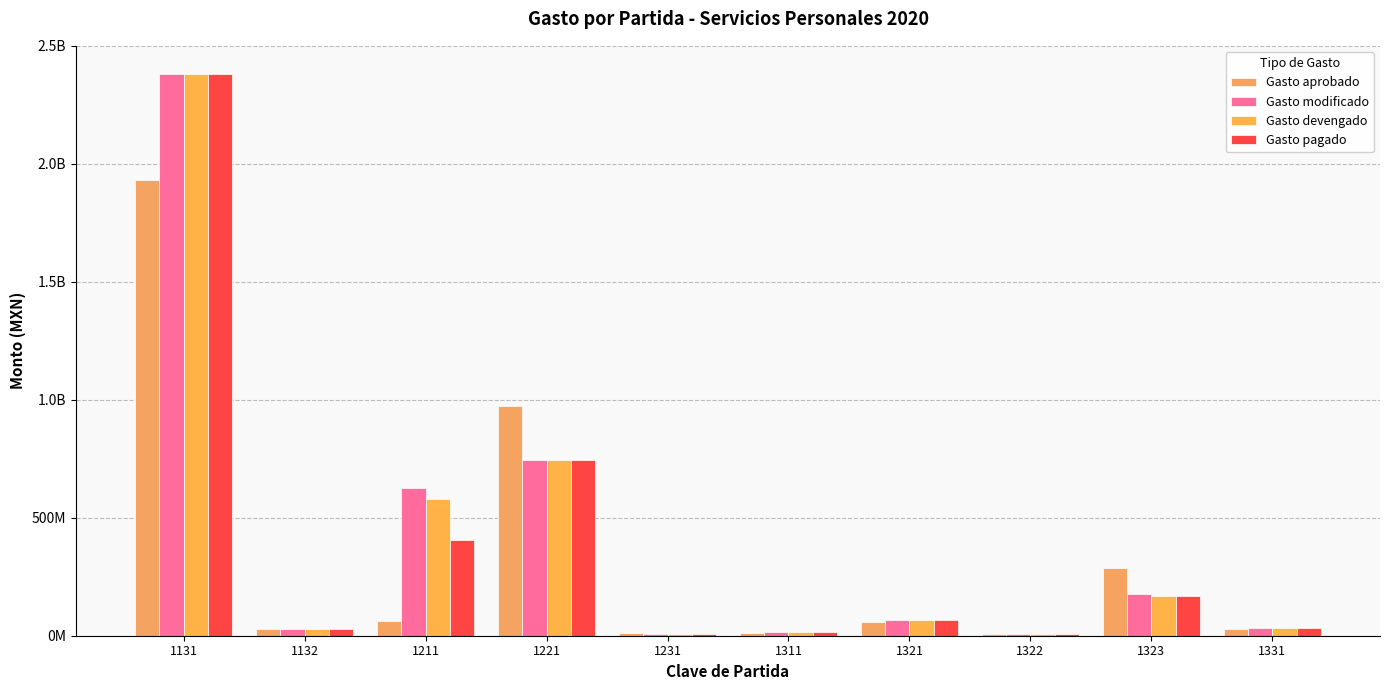

Reading right to left, transcribe all the data shown in this chart.

Gasto aprobado: 27000000.0	287940122.0	6267616.0	57083677.0	13247859.0	9500000.0	974398879.0	62936000.0	30029383.0	1930119981.0
Gasto modificado: 31377047.0	175288687.2	6802756.3	65631881.3	13820710.7	6342160.0	744673328.0	626548122.5	29491954.4	2381118332.8
Gasto devengado: 31005243.2	168008883.7	6799918.2	65628821.0	13759016.2	6332550.0	743638004.4	579665634.6	29491954.4	2378971617.1
Gasto pagado: 31005243.2	167626197.8	6799918.2	65628821.0	13758990.8	6332550.0	743619498.9	405321782.7	29491954.4	2378968850.4